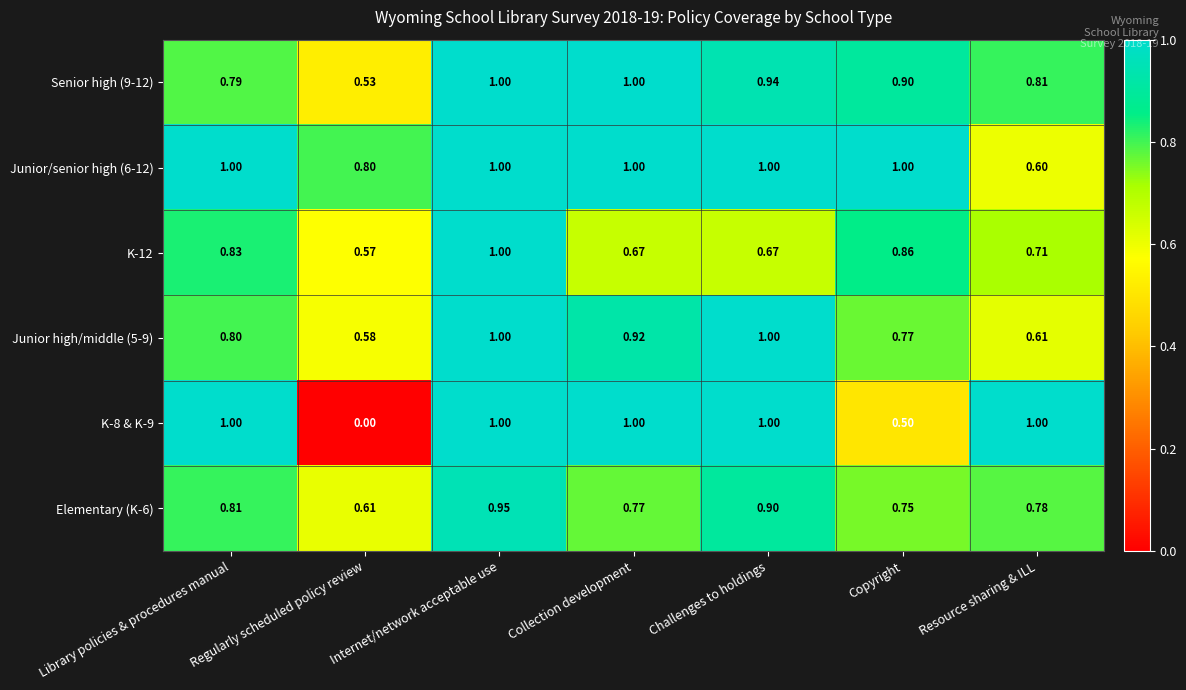

Count the number of data series in this chart.

6